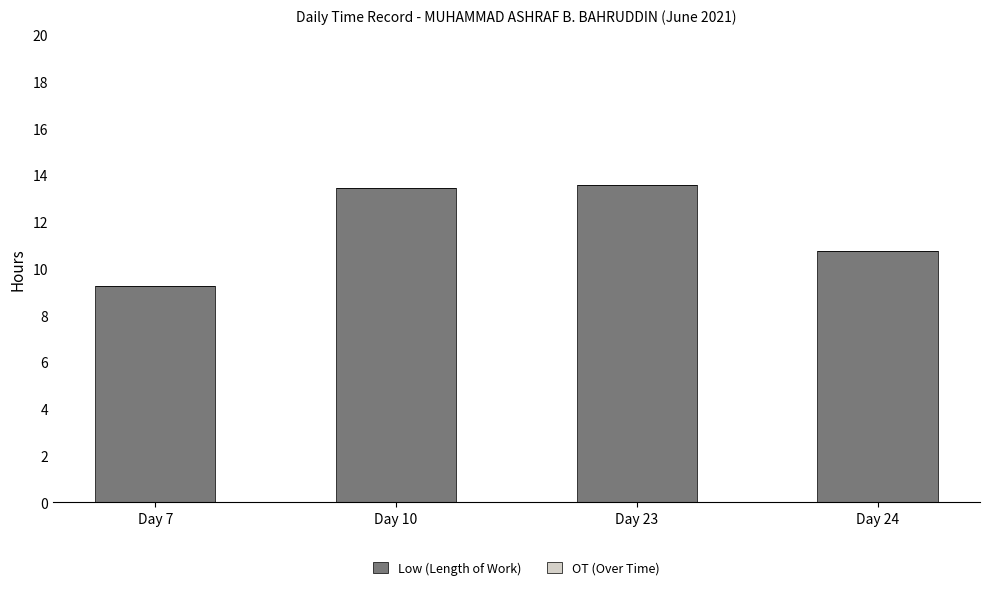

Between Day 7 and Day 23, which is larger?

Day 23